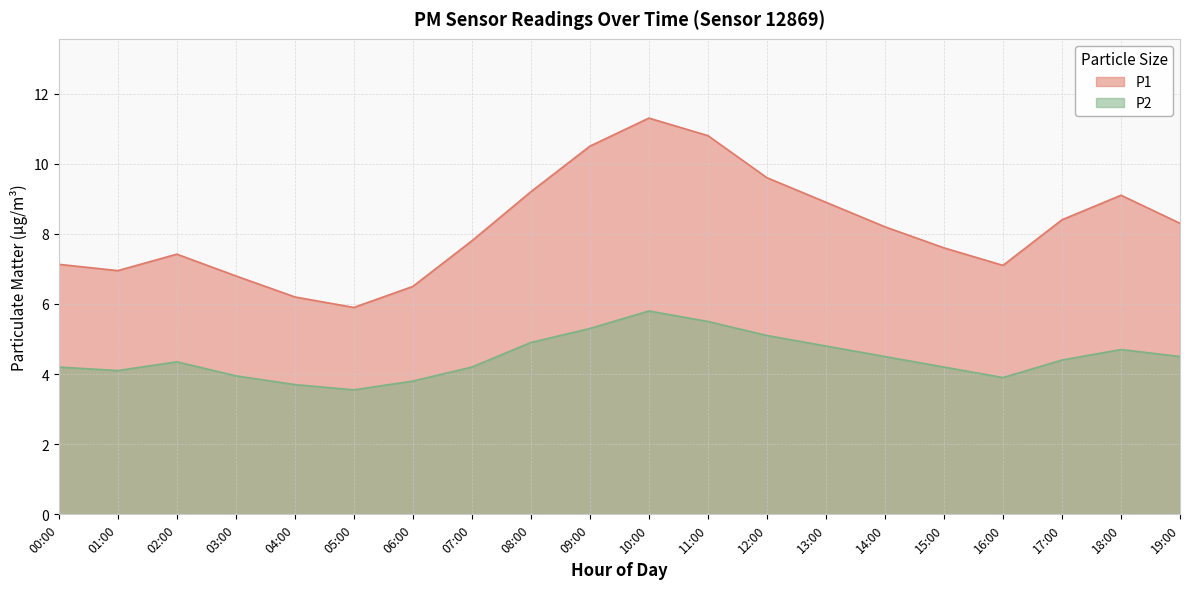

True or false: P2 has more than 1 points higher than both neighbors.

True